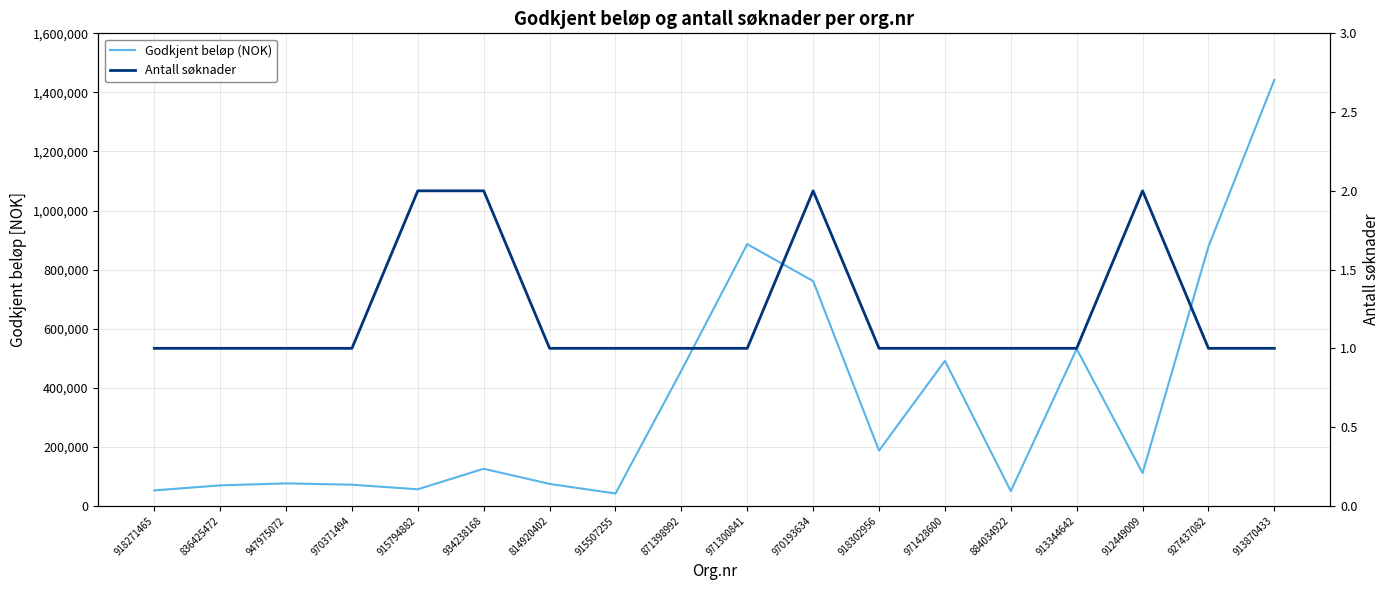

Reading right to left, what are all the values shown in this chart?

Godkjent beløp (NOK): 1442284	877929	111116	531122	49916	491033	187091	761071	886057	457933	41710	74185	125476	56051	71500	76054	69250	52183
Antall søknader: 1	1	2	1	1	1	1	2	1	1	1	1	2	2	1	1	1	1